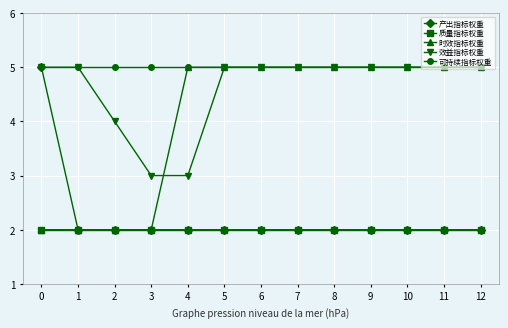

True or false: 质量指标权重 and 可持续指标权重 cross at least once.

False